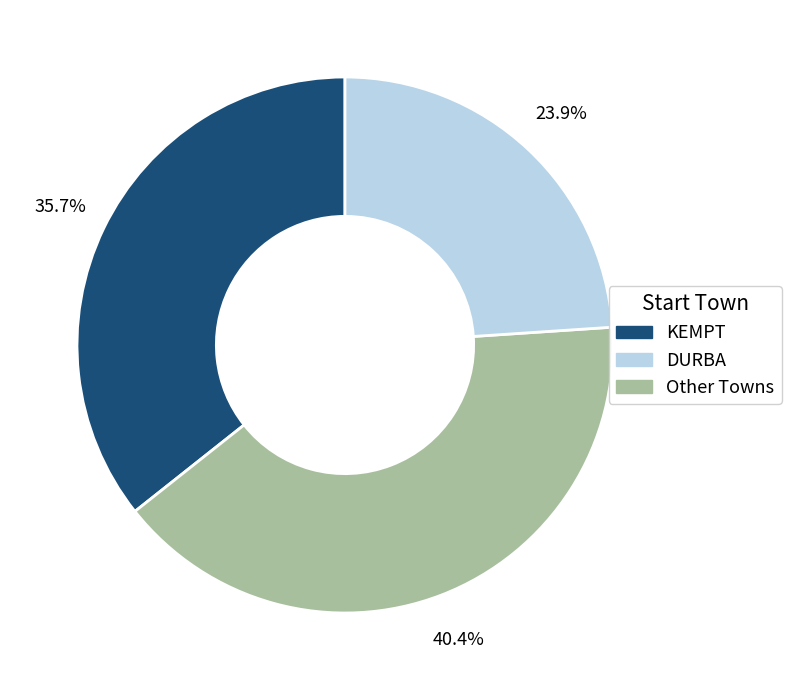

Which slice is the smallest?

Other Towns